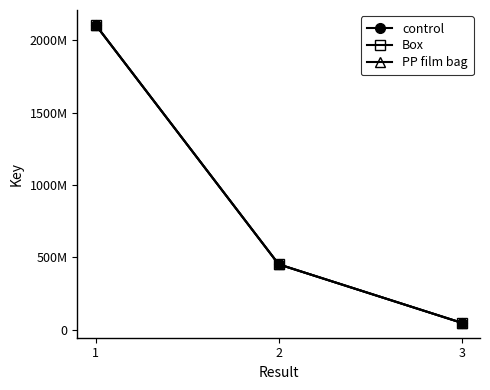

Is this an area chart (filled region under the line)?

No